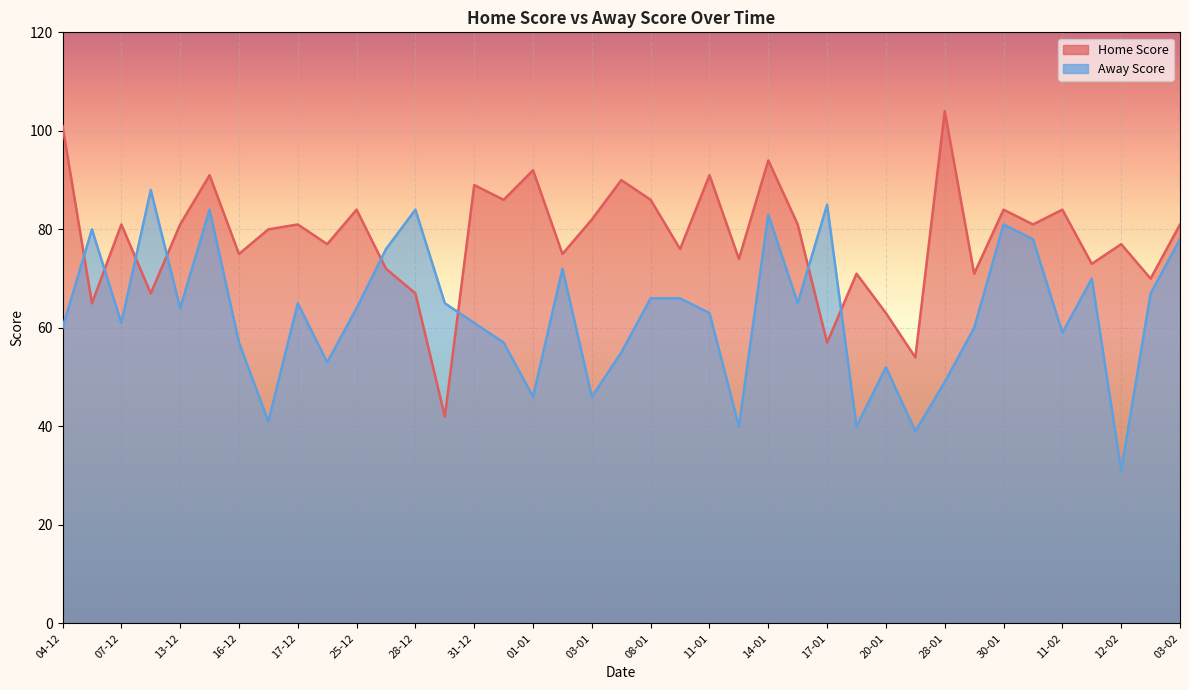

How many intersections are there between Away Score and Home Score?

8